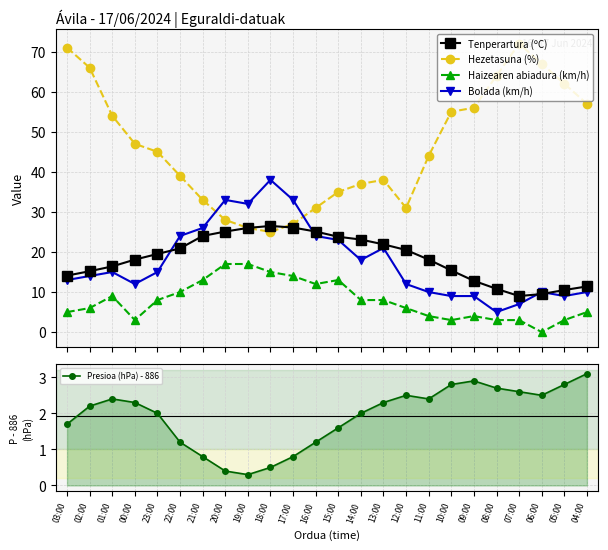

The Tenperartura (ºC) series shows 5.0 at 12:00. True or false?

False